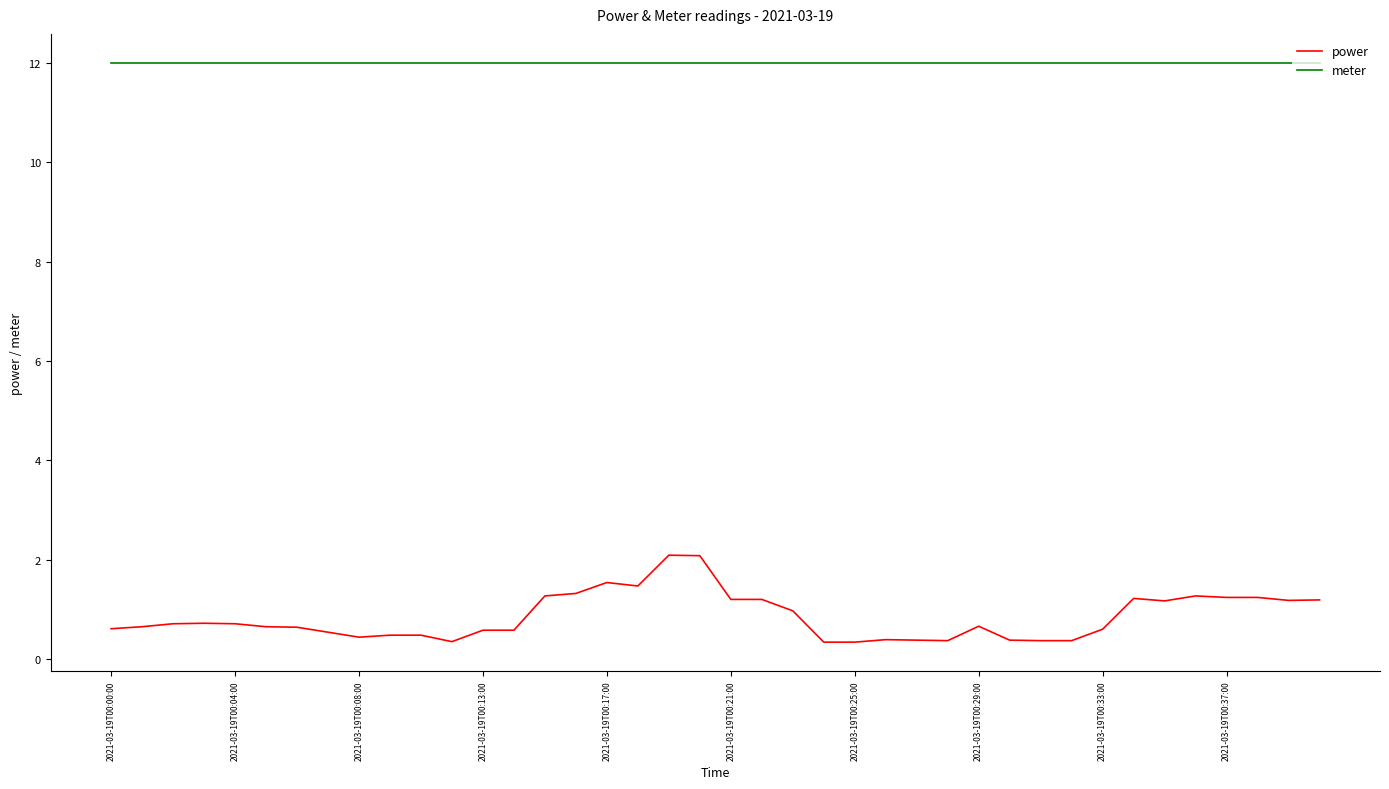

Which series has the widest spread of values?

power